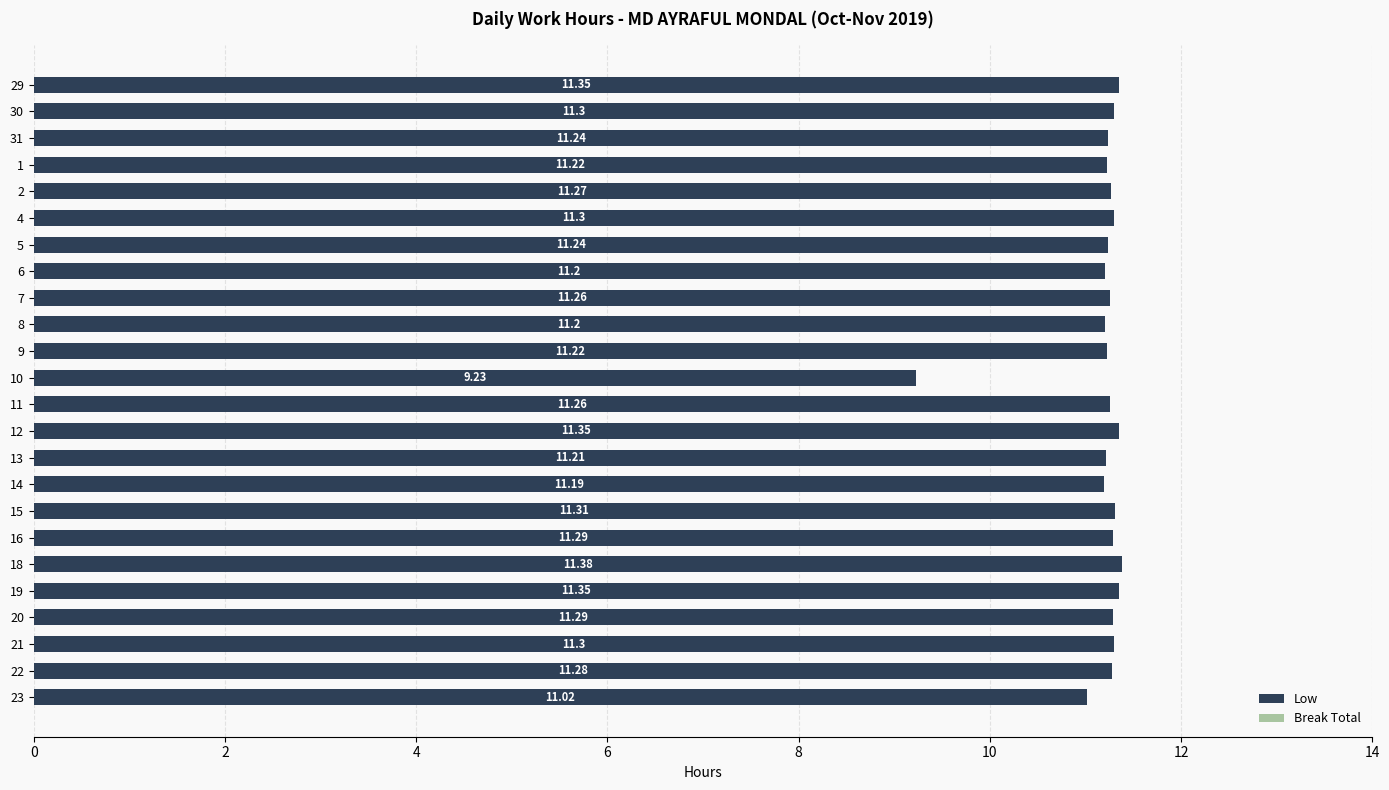

What is the difference between the values at 23 and 18?

0.4